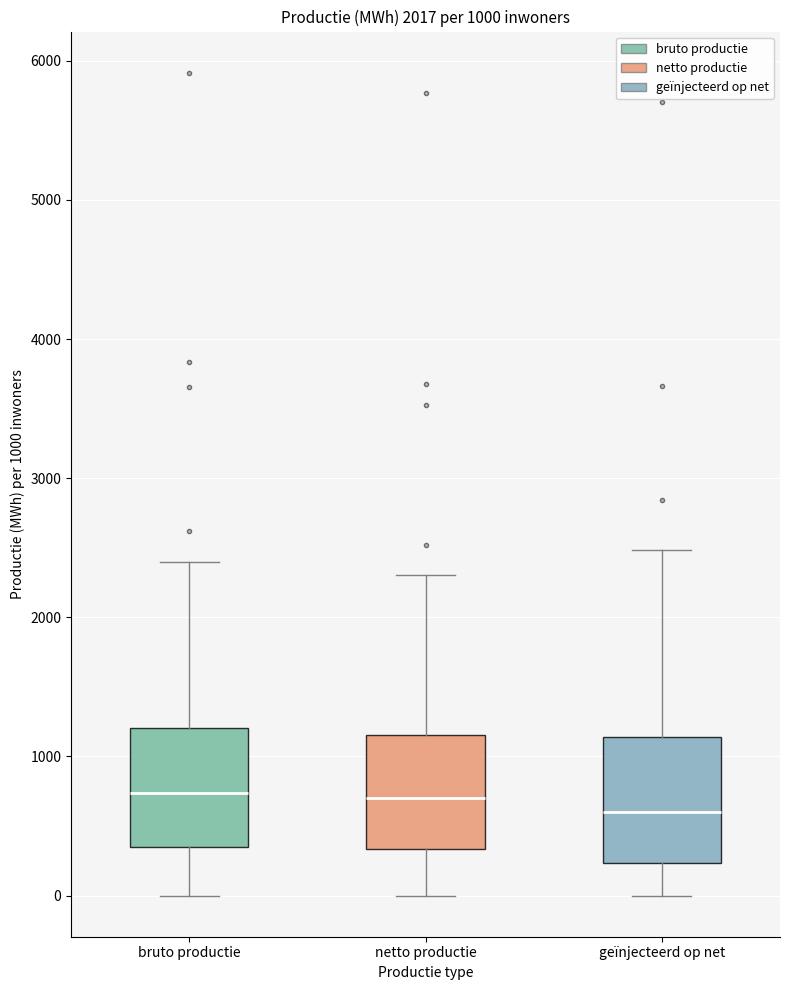

Which box's median line is the lowest?

geïnjecteerd op net